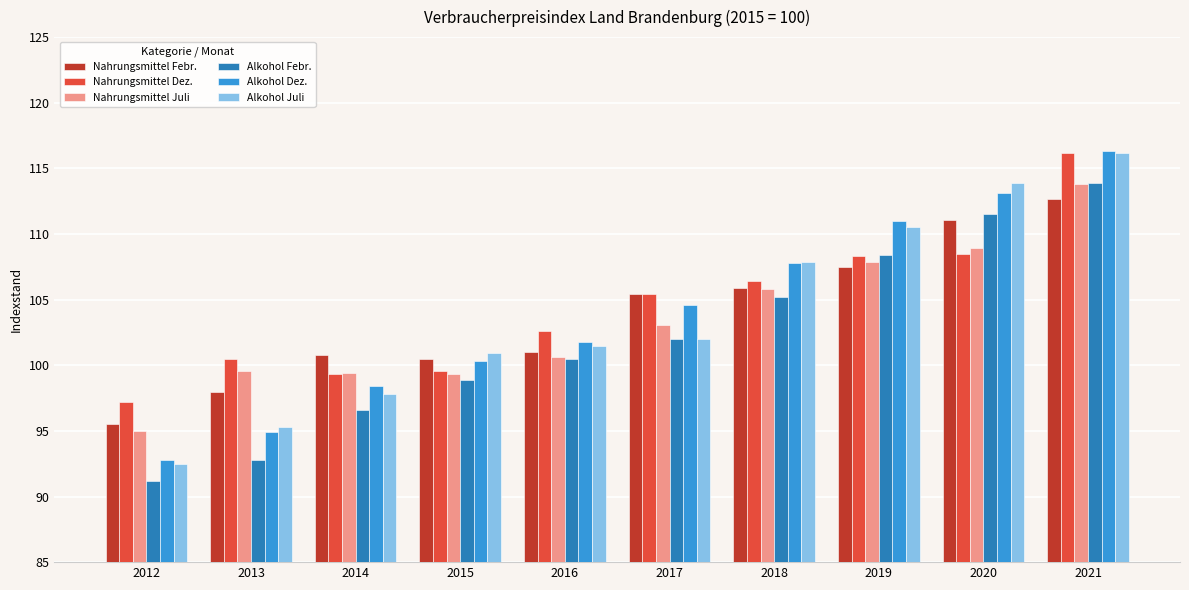

True or false: Alkohol Juli has a value of 113.9 at 2020.

True